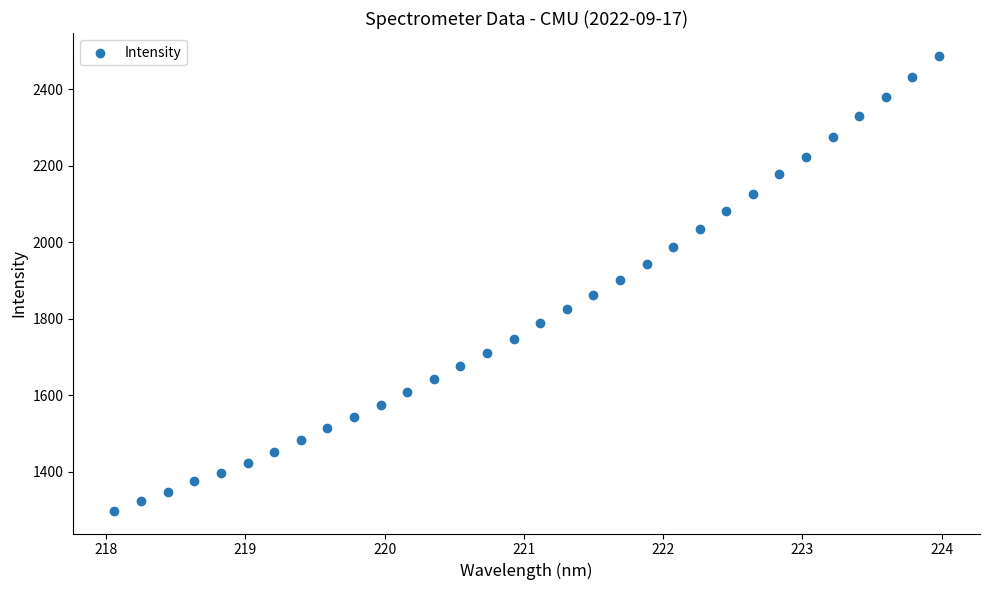

What is the range of Y values (max minus min)?

1189.4